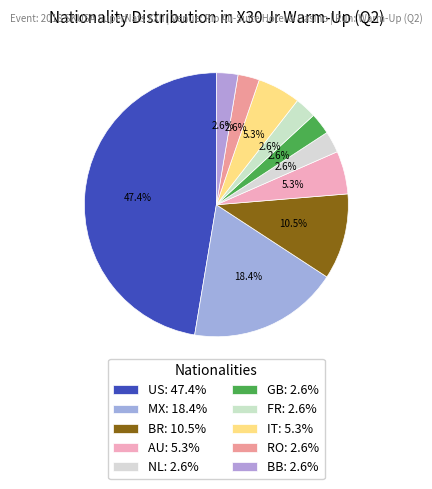

Which category has the biggest portion of the pie?

US